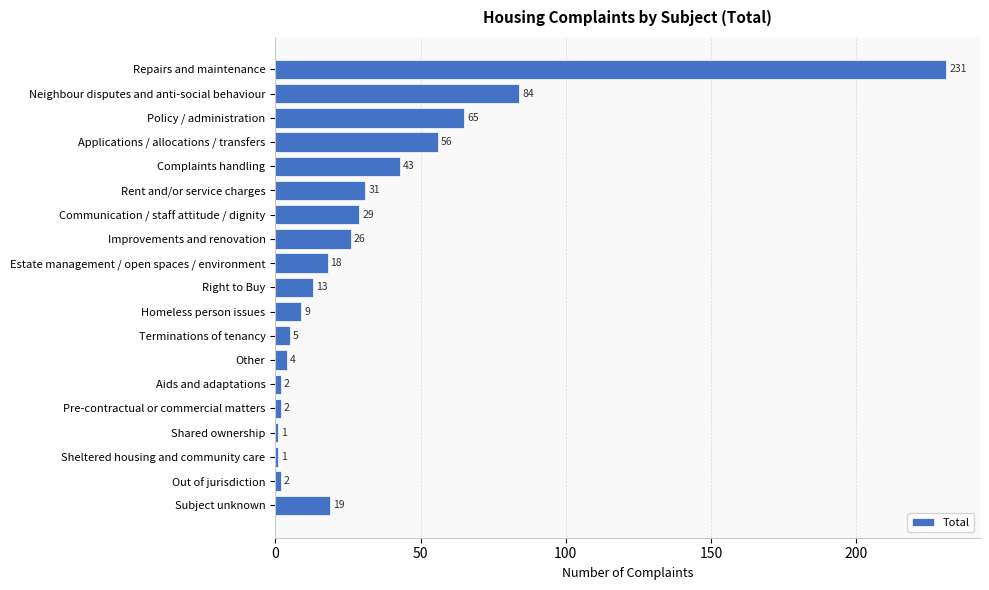

Reading bottom to top, transcribe all the data shown in this chart.

19	2	1	1	2	2	4	5	9	13	18	26	29	31	43	56	65	84	231